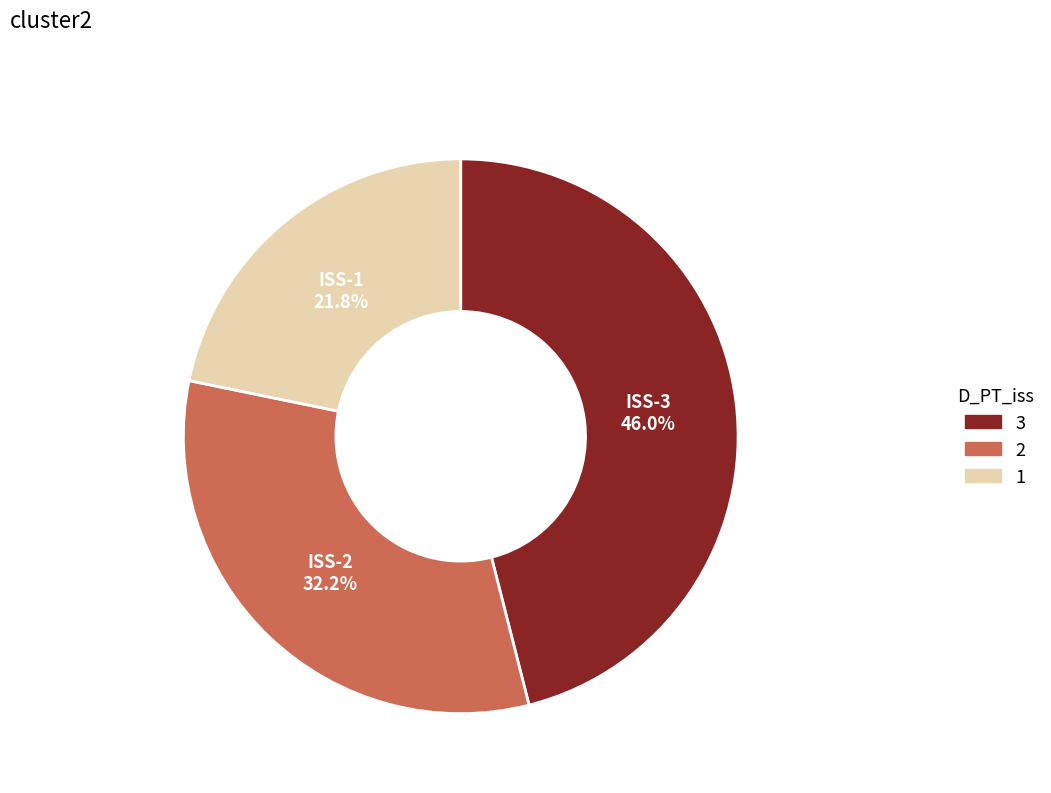

Is there a majority slice in this chart?

No